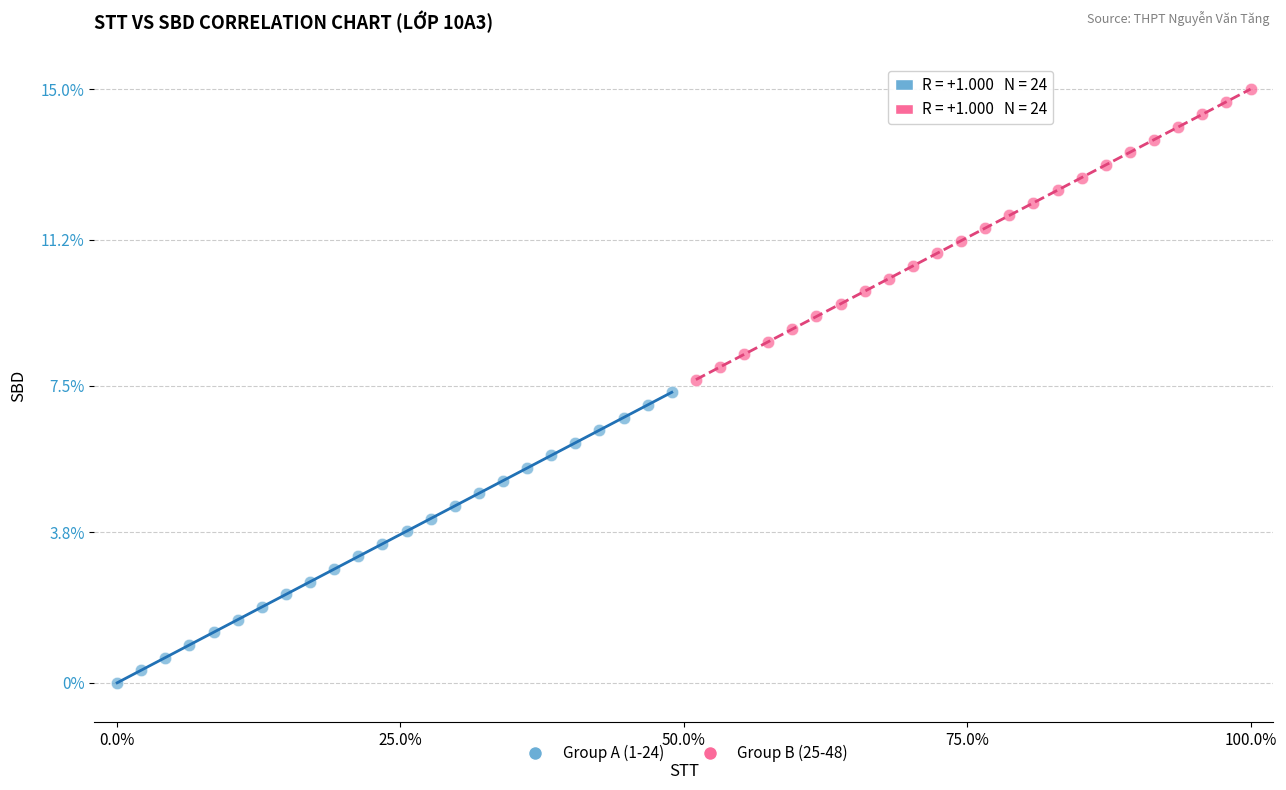

Which series reaches the minimum Y coordinate?

Group A (1-24)